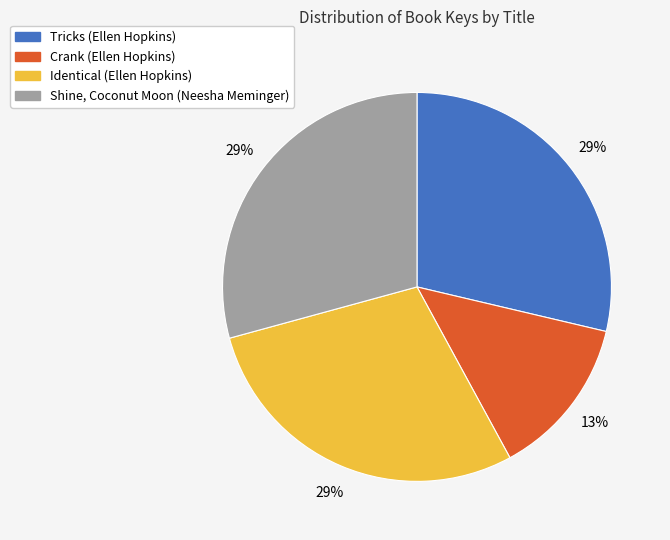

Does Crank (Ellen Hopkins) account for over 50% of the chart?

No